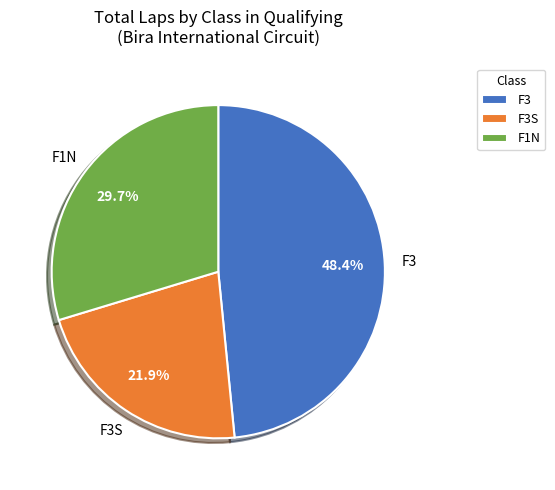

Rank the categories by value from lowest to highest.

F3S, F1N, F3